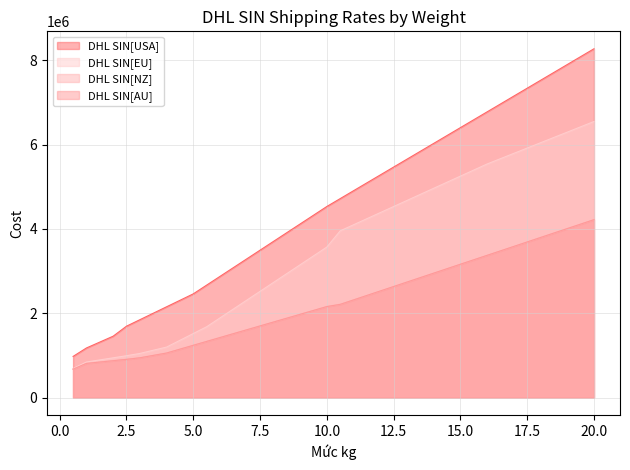

True or false: DHL SIN[AU] and DHL SIN[NZ] intersect in this chart.

False